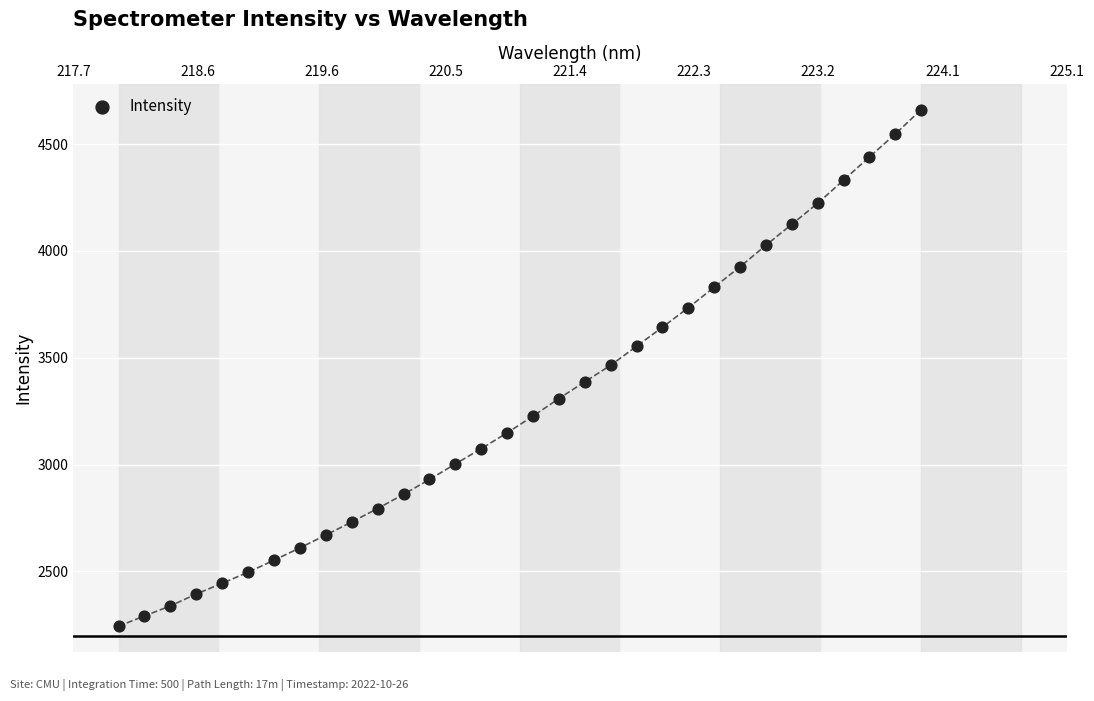

What is the range of X values (max minus min)?

5.9